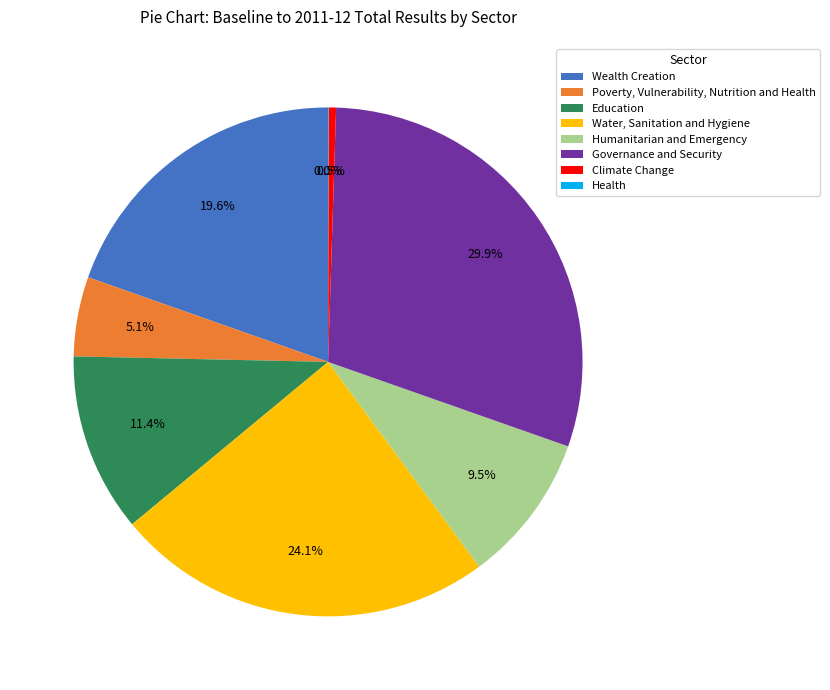

Does Climate Change account for over 50% of the chart?

No